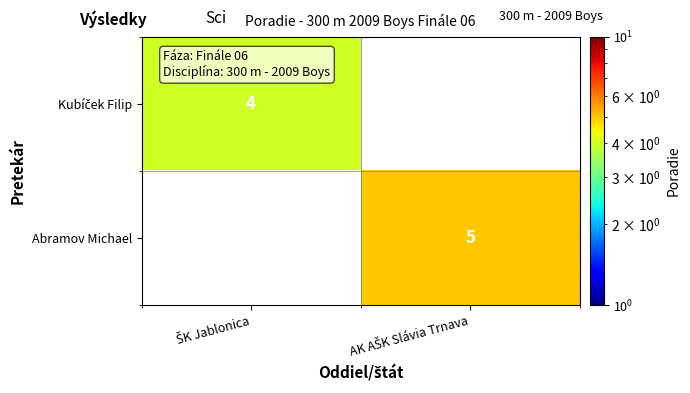

Which series has the largest range (max minus min)?

Abramov Michael